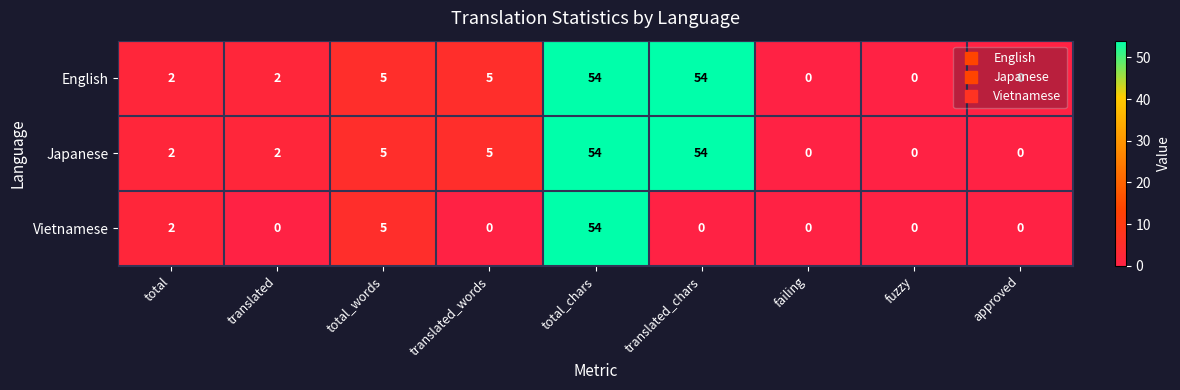

The Vietnamese series shows 23 at translated_words. True or false?

False